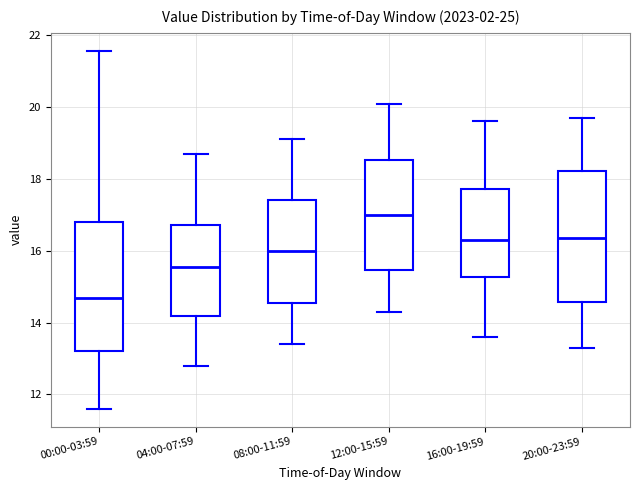

Where does the upper whisker of the box for 04:00-07:59 end on the y-axis? The values are not printed on the chart, so give them approximately, as read against the axis.

18.8